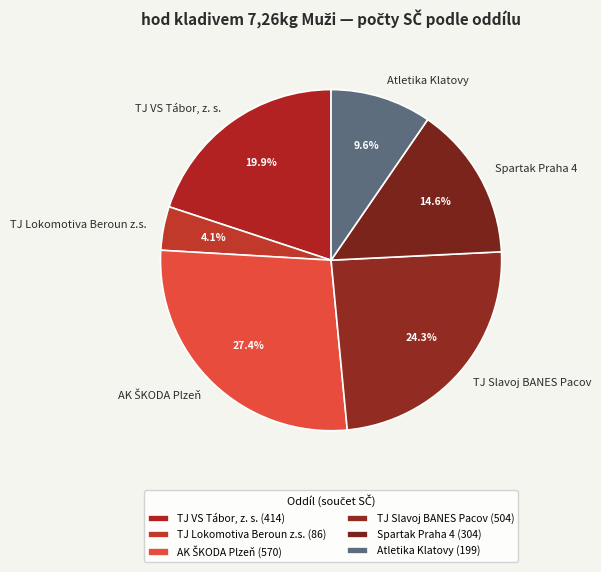

Does any single category account for the majority?

No